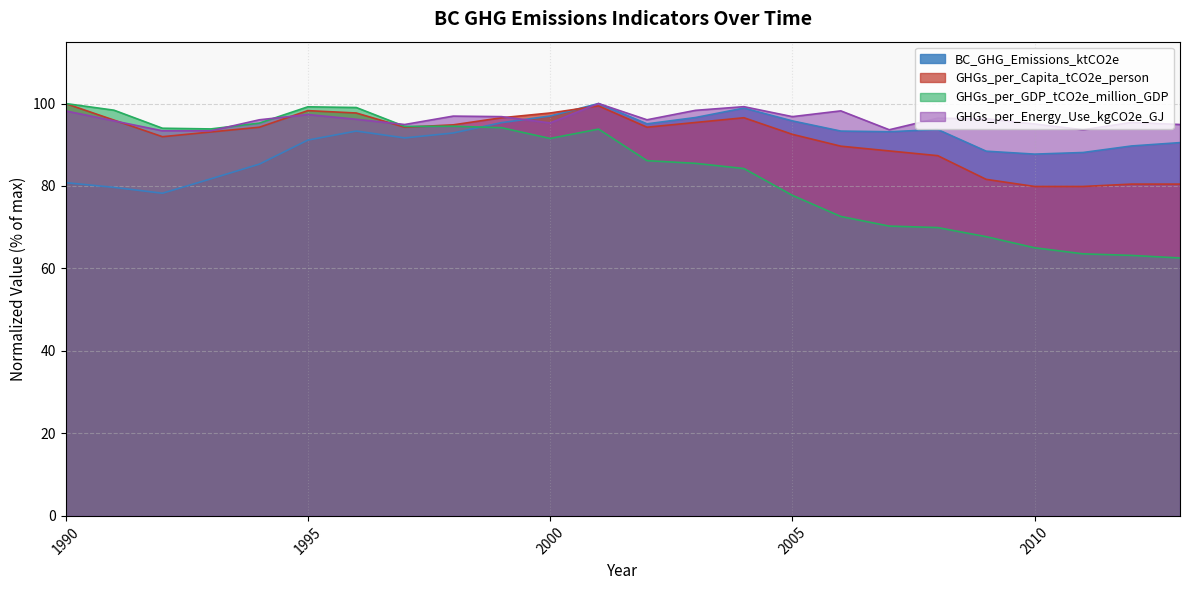

Does the chart display data point markers on the line(s)?

No